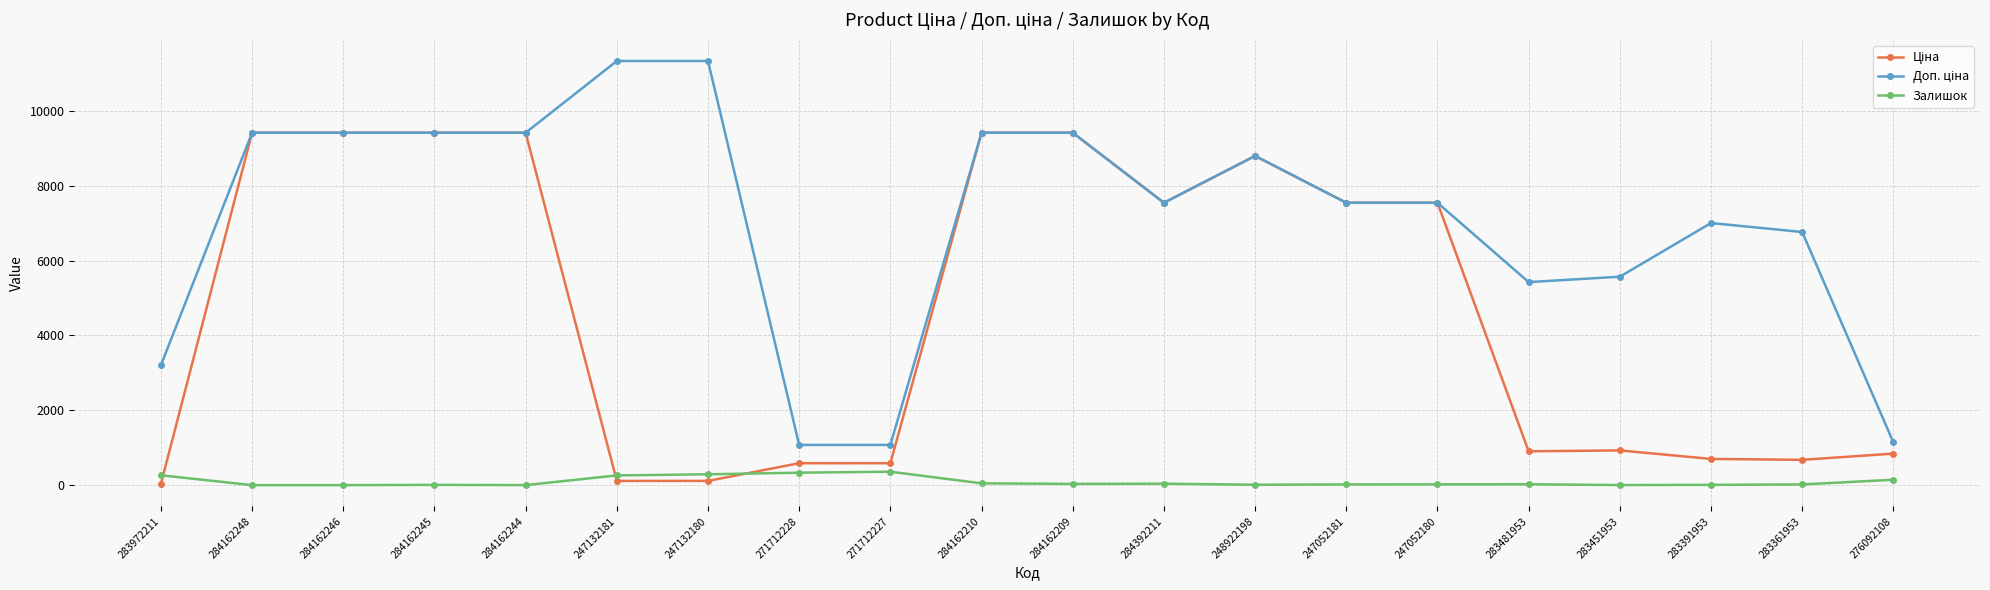

What is the label of the 12th point from the left?

284392211